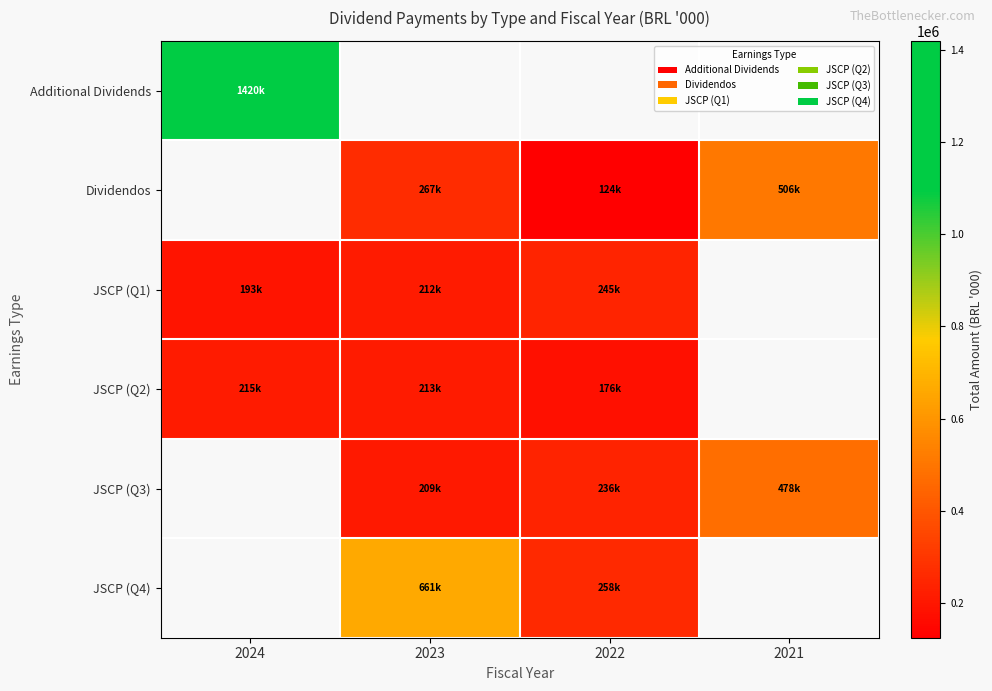

The Dividendos series shows 473640.2 at 2023. True or false?

False